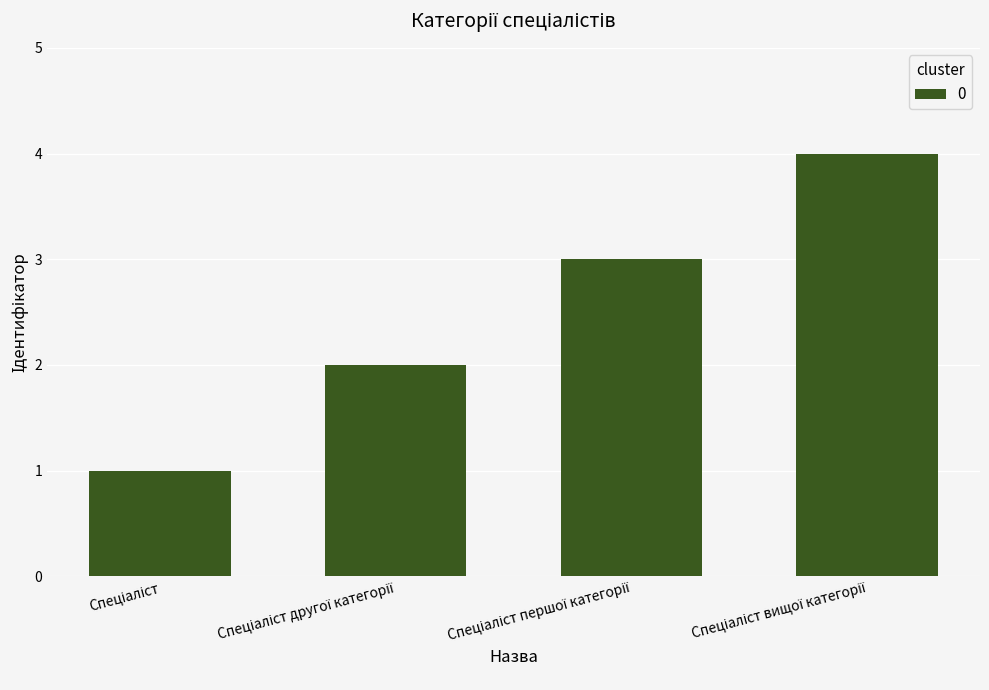

Does the chart contain stacked bars?

No